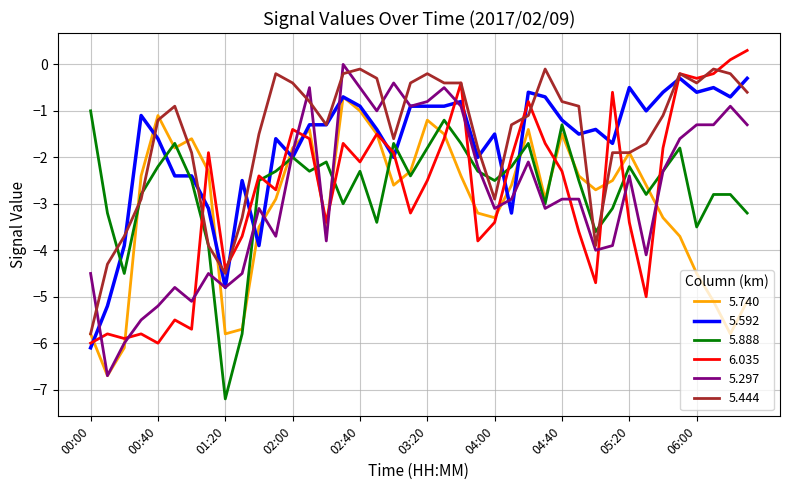

How many categories are shown in the chart?

40